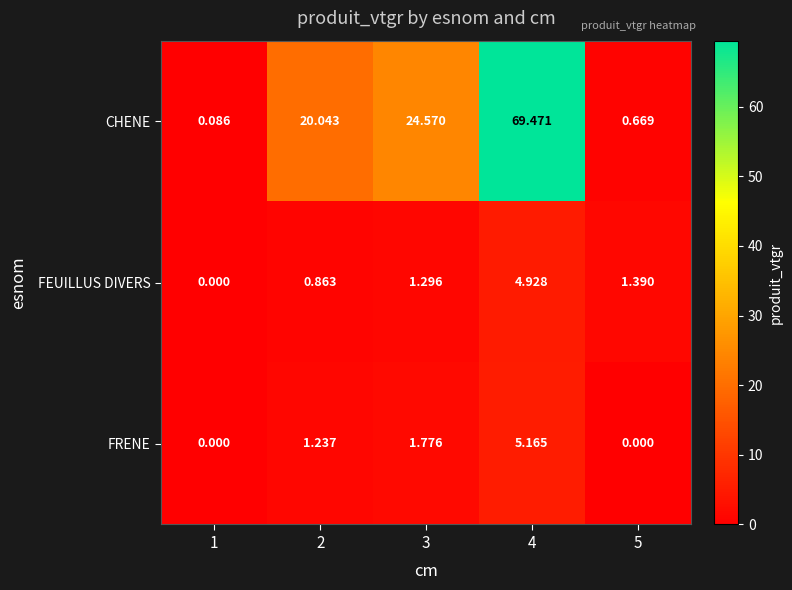

Which series changed the most between 1 and 4?

CHENE